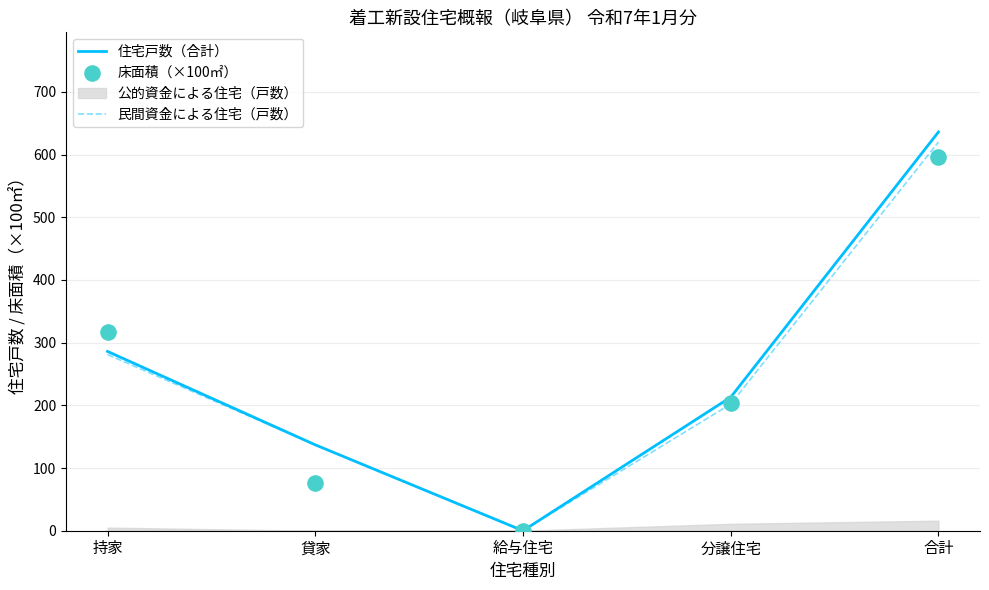

What is the total value across all series at 貸家?

349.9